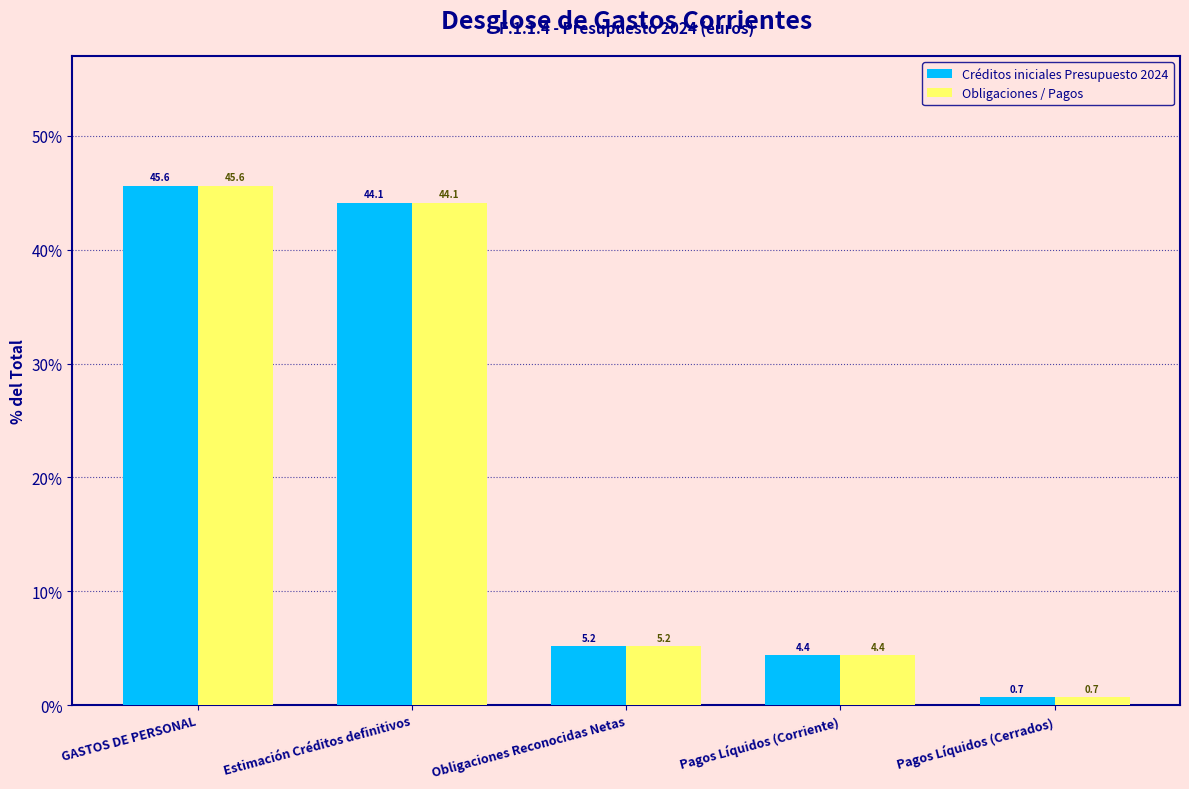

Reading left to right, list all the values displayed in this chart.

Créditos iniciales Presupuesto 2024: 45.6	44.1	5.2	4.4	0.7
Obligaciones / Pagos: 45.6	44.1	5.2	4.4	0.7